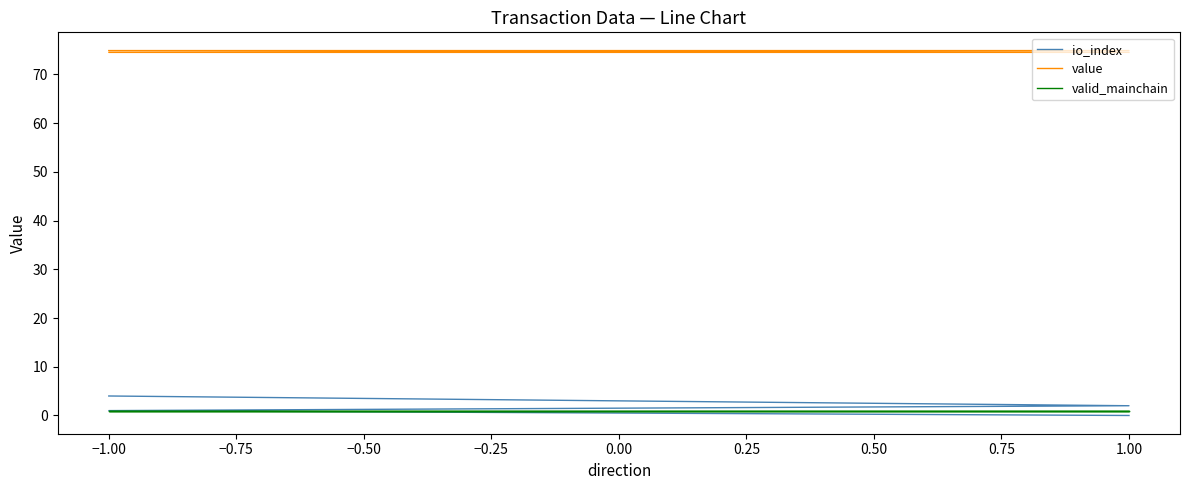

True or false: io_index and valid_mainchain cross at least once.

False